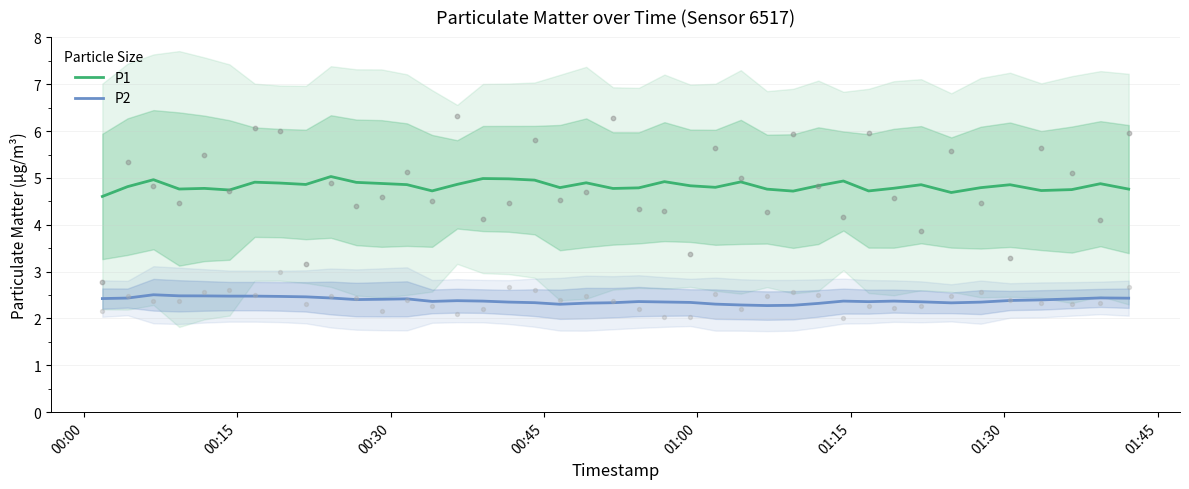

Which series has the widest spread of Y values?

P1